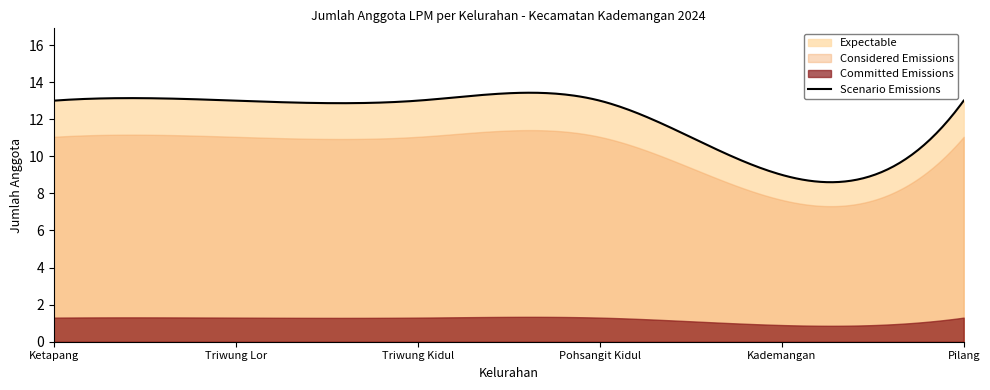

True or false: there are more than 2 points higher than both neighbors.

False